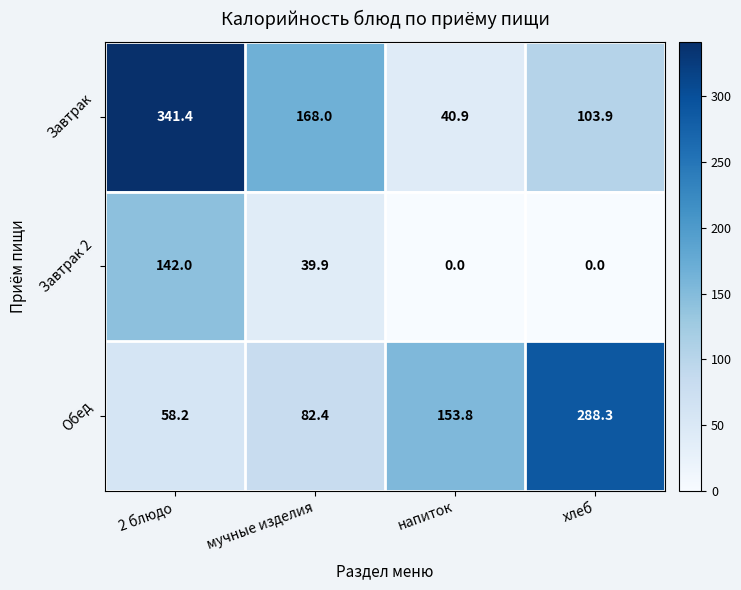

At which label does Завтрак 2 first exceed 39?

2 блюдо